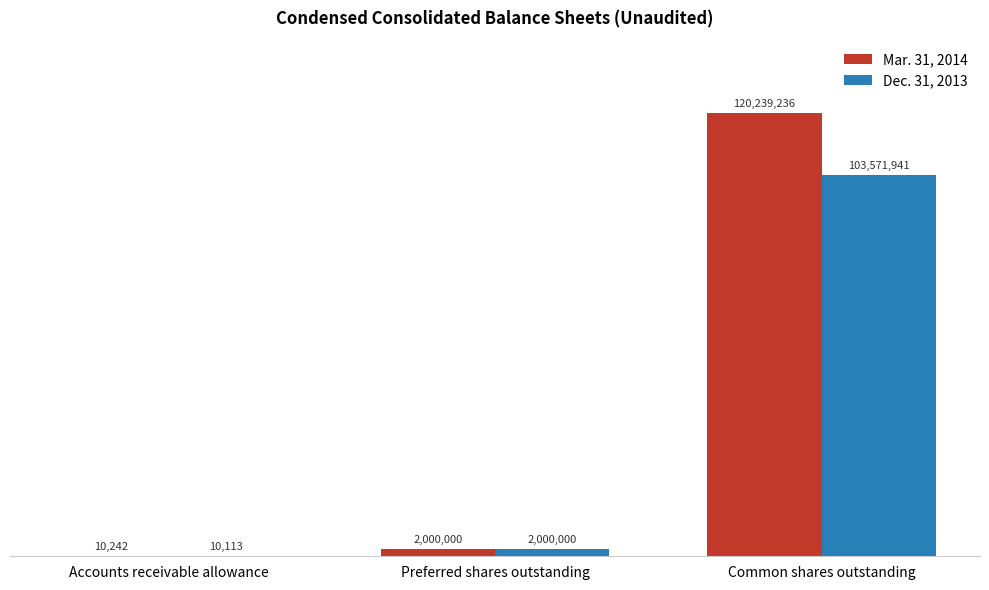

Which label corresponds to the largest value in the chart?

Common shares outstanding